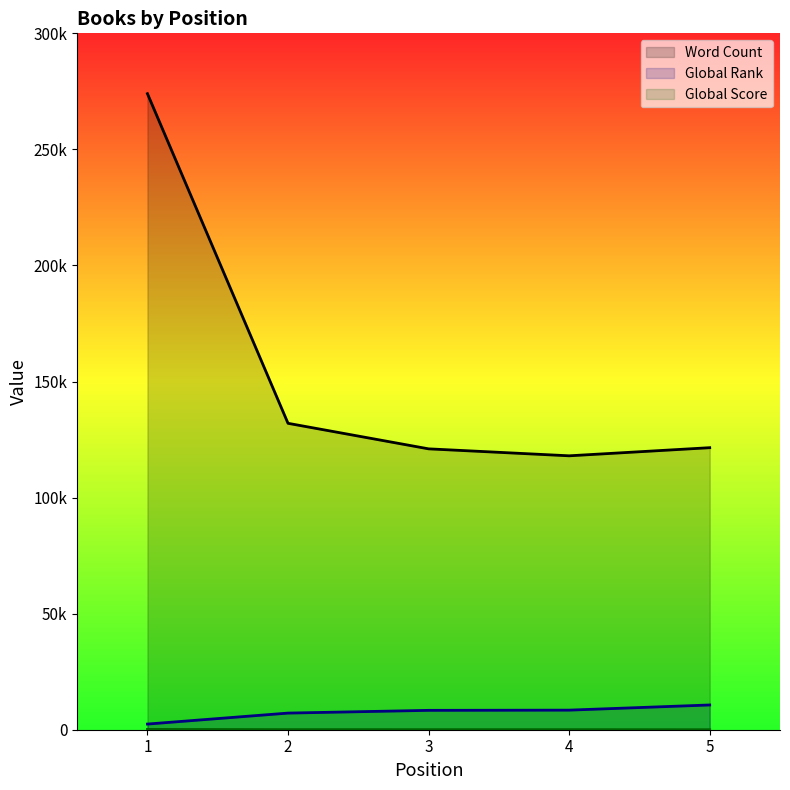

Which category has the highest value in the Global Rank series?

5